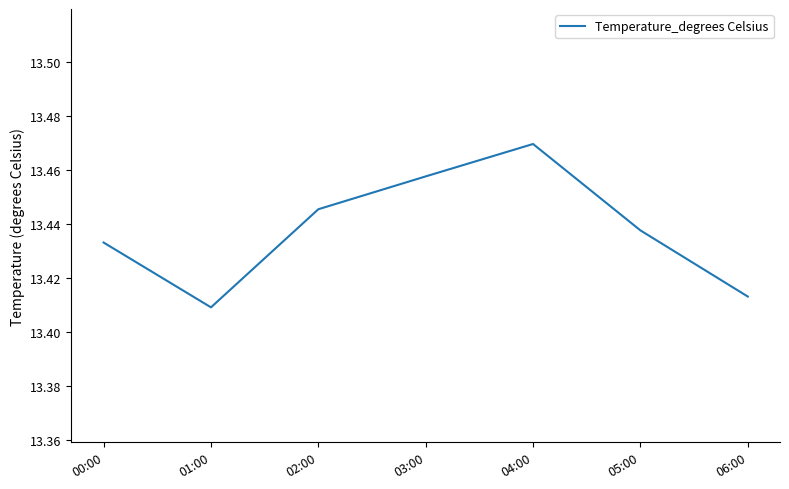

Between 01:00 and 06:00, which is larger?

06:00